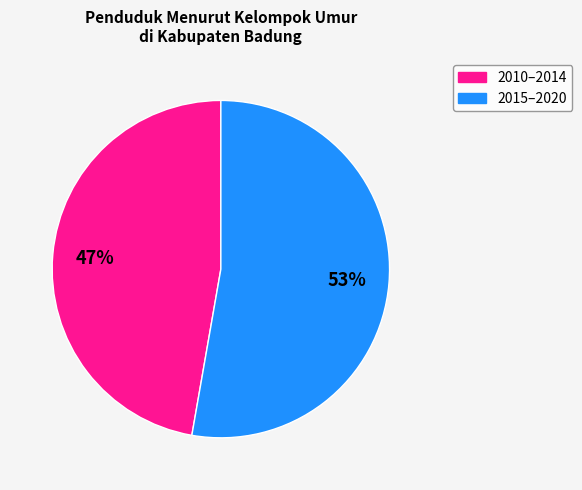

To the nearest percent, what is the difference between the largest and smallest slice percentages?

6%